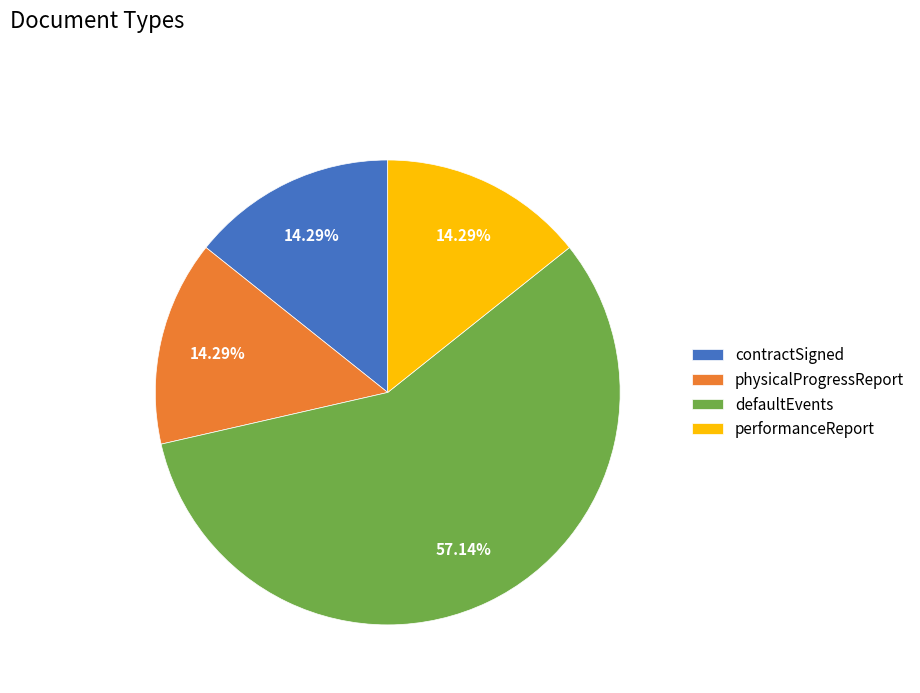

Approximately how many times larger is the value at performanceReport compared to contractSigned?

1.0